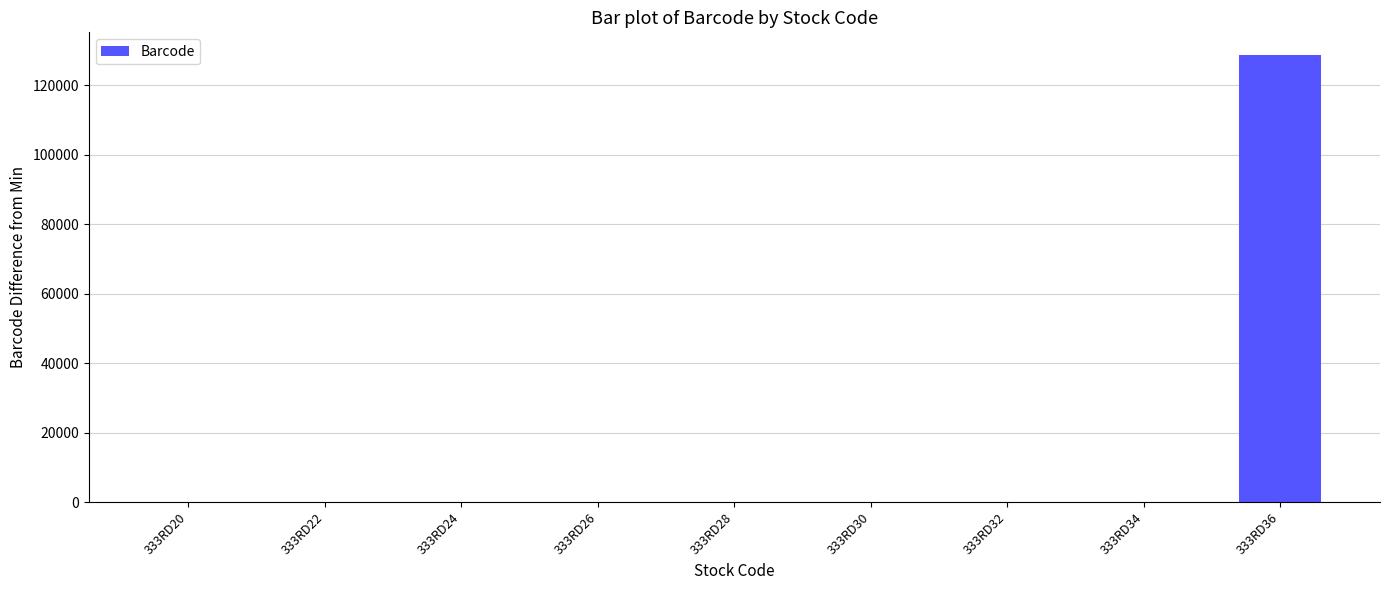

Read the value at 333RD26.

31